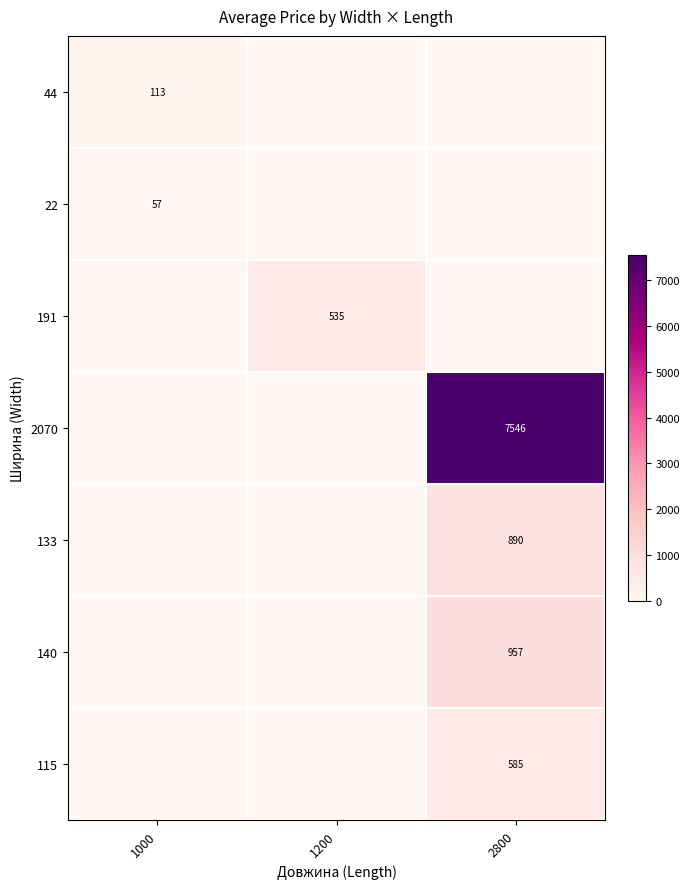

The value of 44 at 1000 is 113. True or false?

True